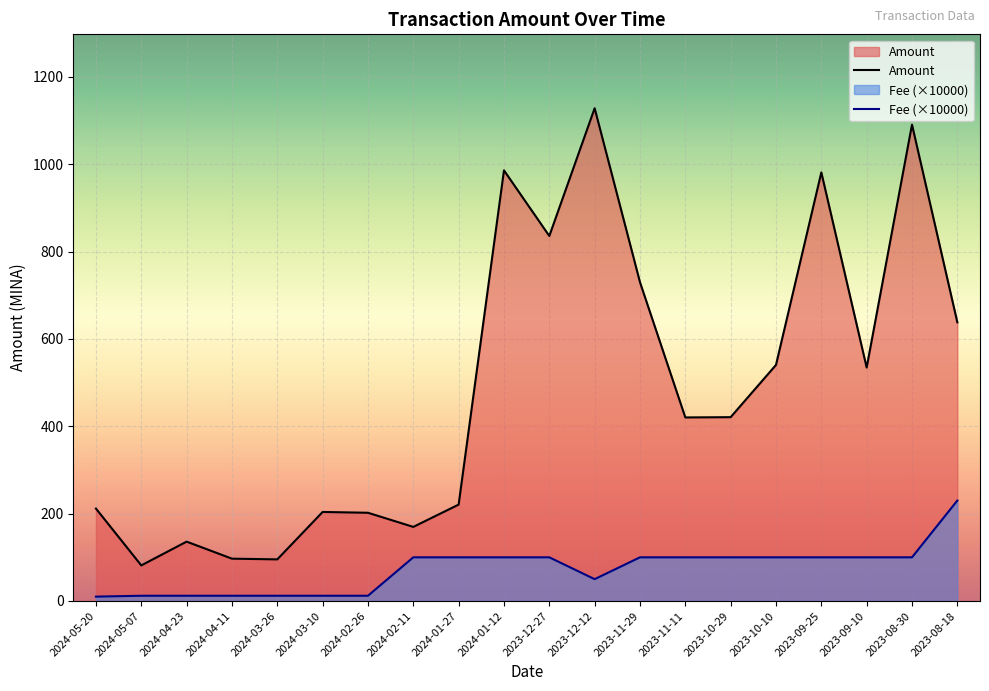

At which category is the sum across all series the highest?

2023-08-30